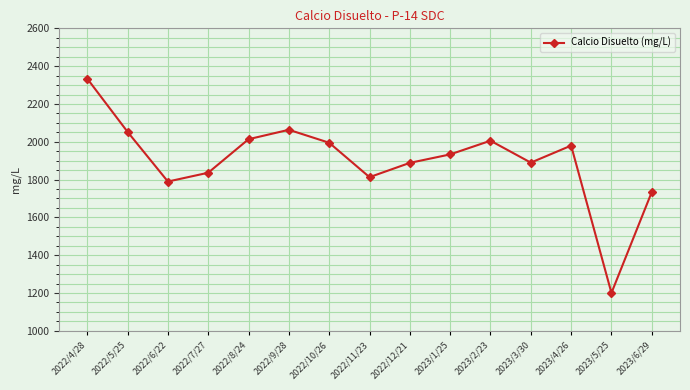

Read the value at 2022/11/23.

1812.9